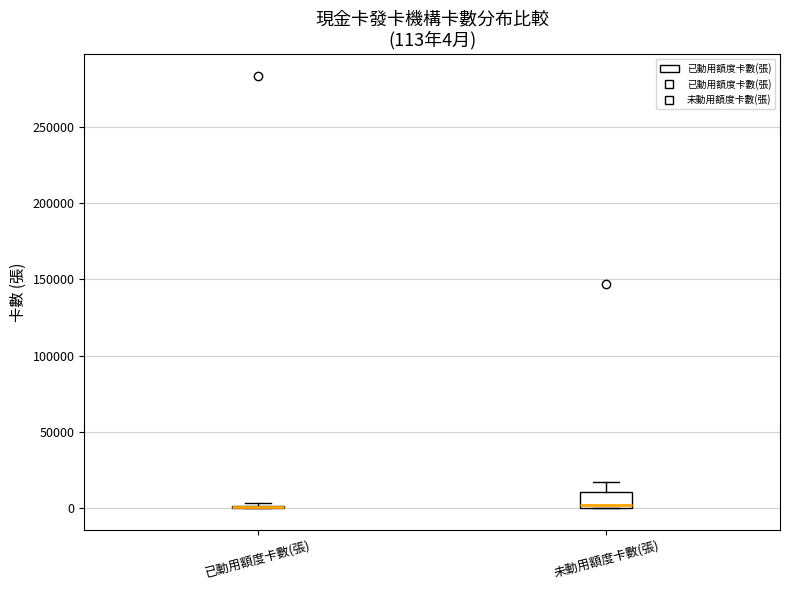

Which box is the tallest, from its lower edge to its upper edge?

未動用額度卡數(張)